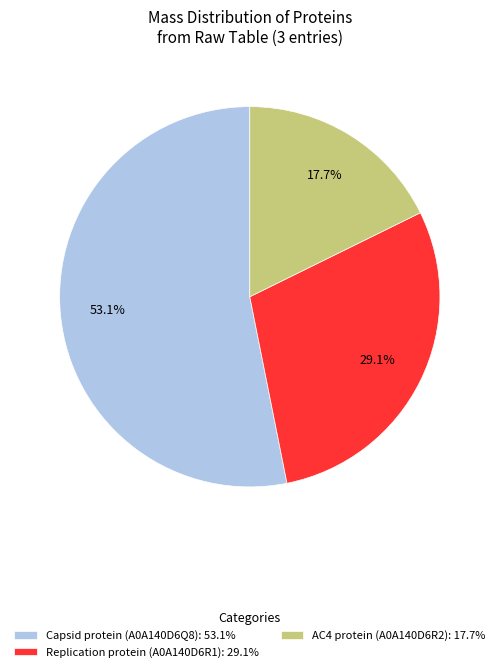

To the nearest percent, what is the average slice percentage?

33%